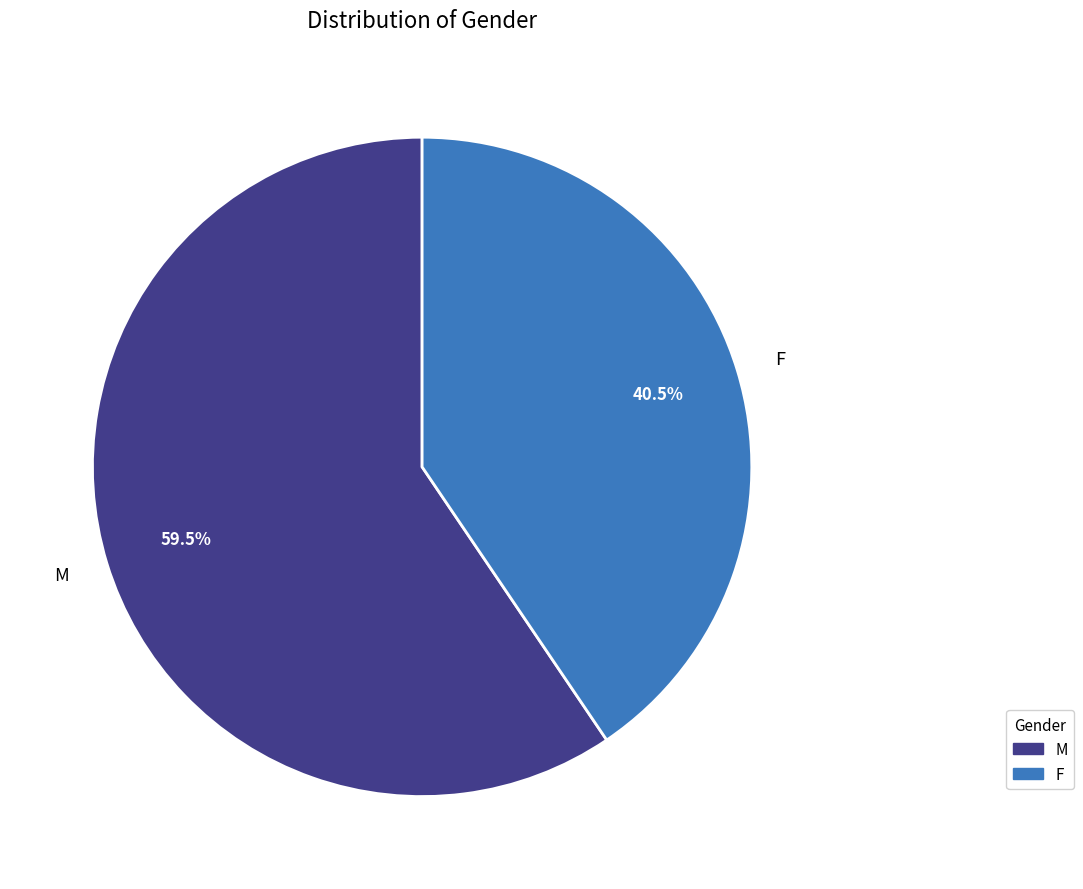

Which category accounts for the majority?

M